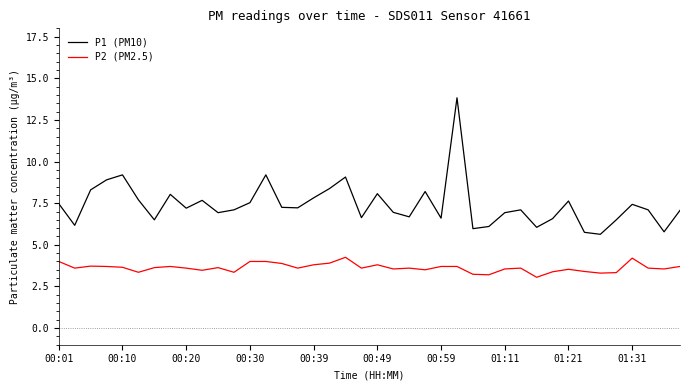

What is the highest value of the P1 (PM10) series?

13.8